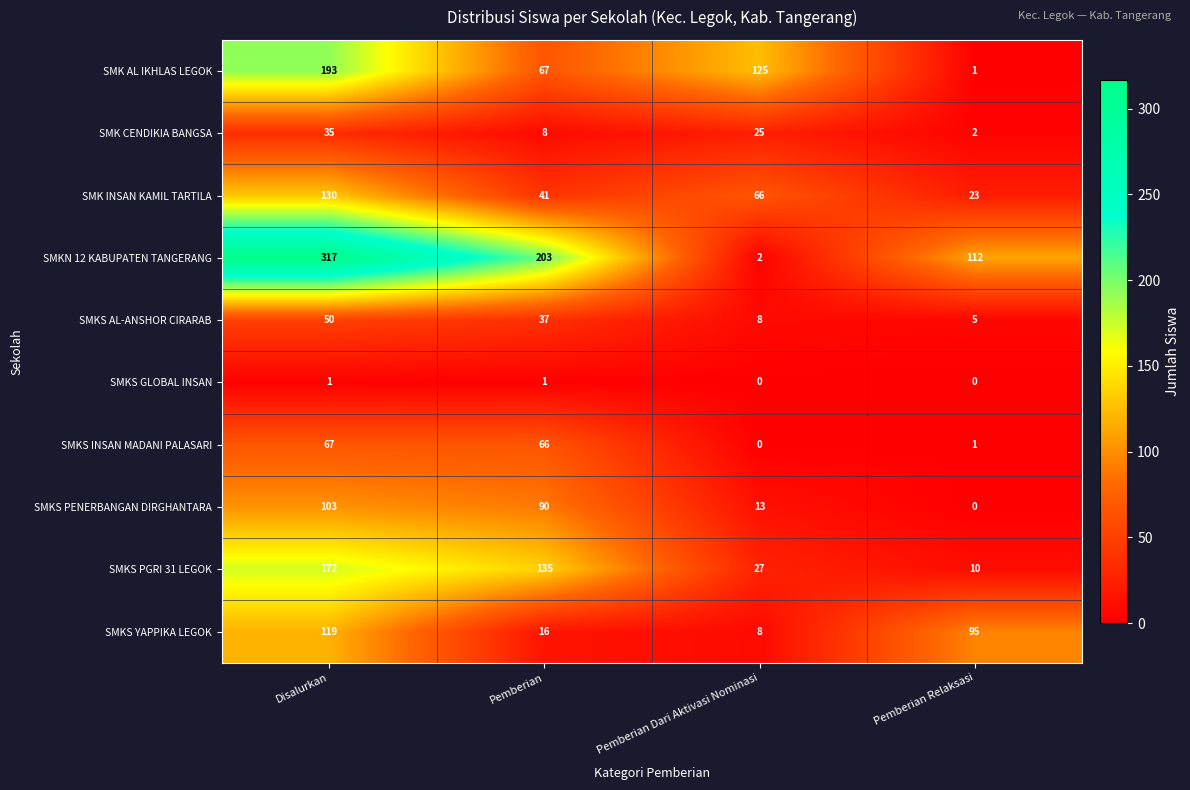

The value of SMKS AL-ANSHOR CIRARAB at Pemberian is 37. True or false?

True